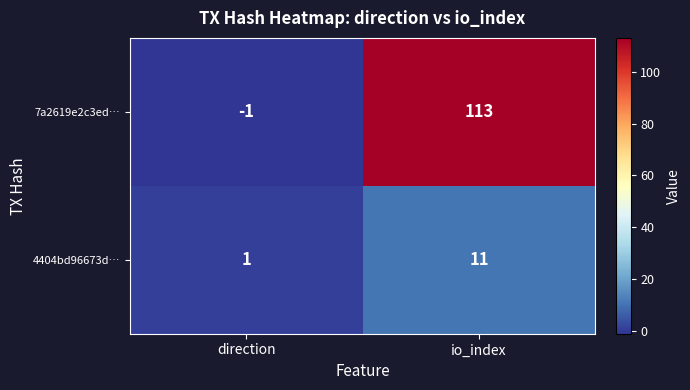

What is the sum of all 4404bd96673d… values?

12